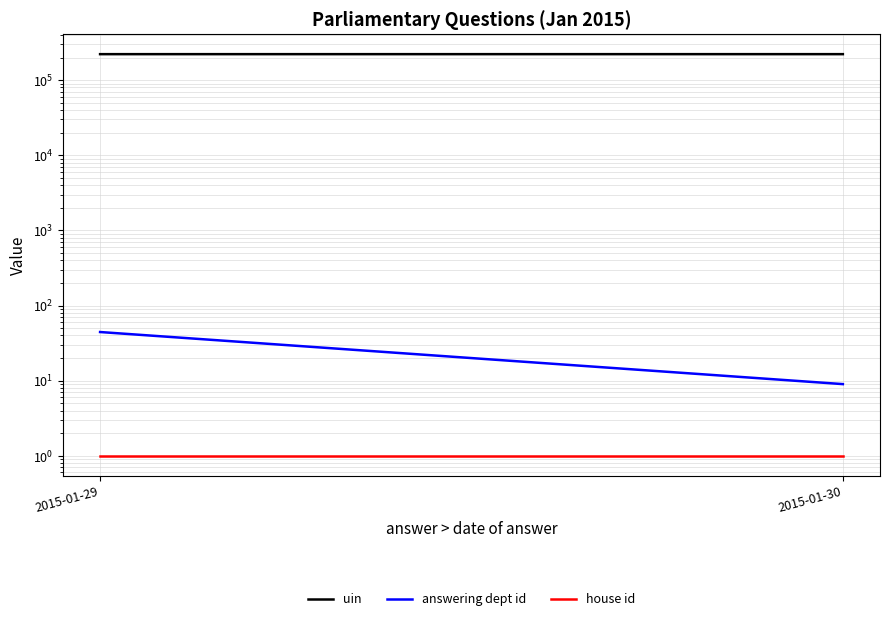

Count the number of categories in the chart.

2